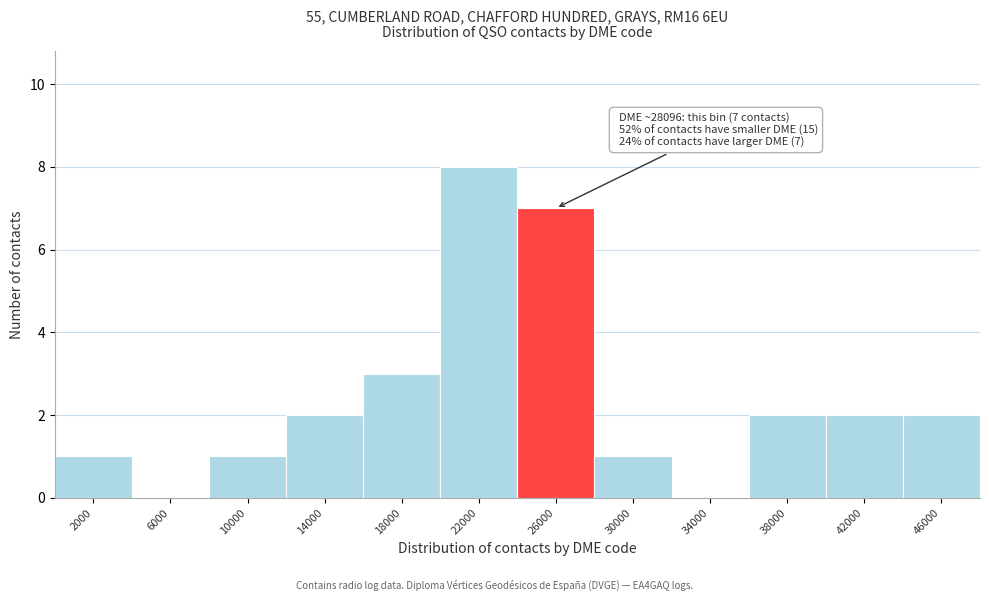

Reading right to left, transcribe all the data shown in this chart.

46000=2	42000=2	38000=2	34000=0	30000=1	26000=7	22000=8	18000=3	14000=2	10000=1	6000=0	2000=1